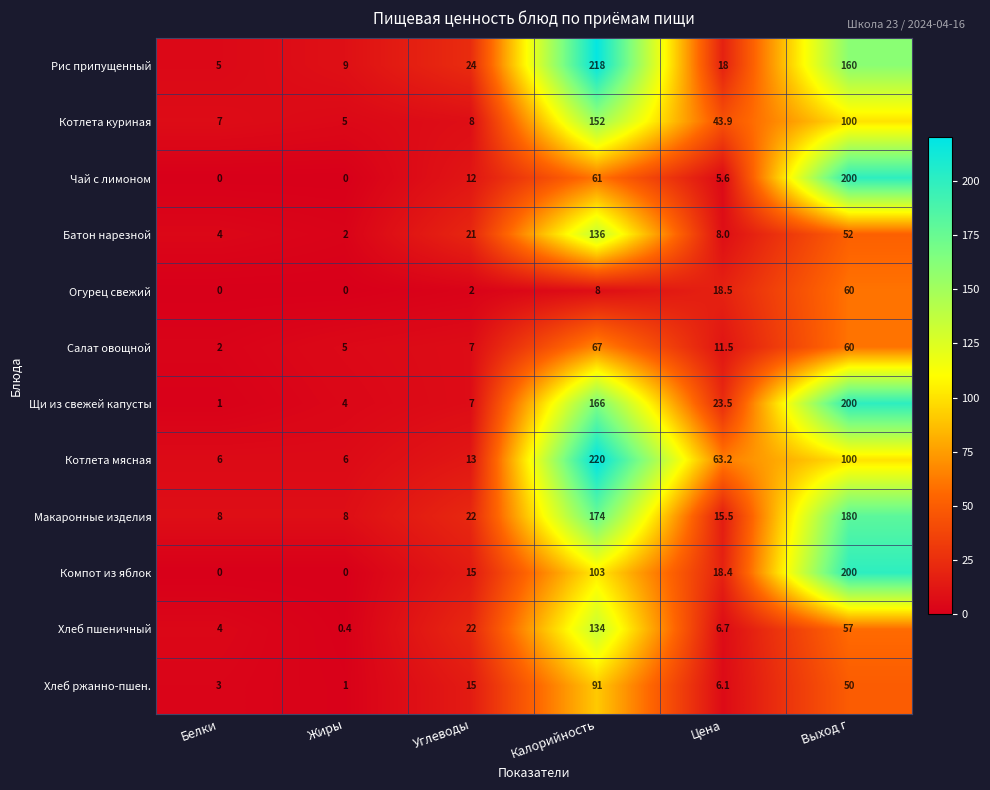

Count the number of categories in the chart.

6